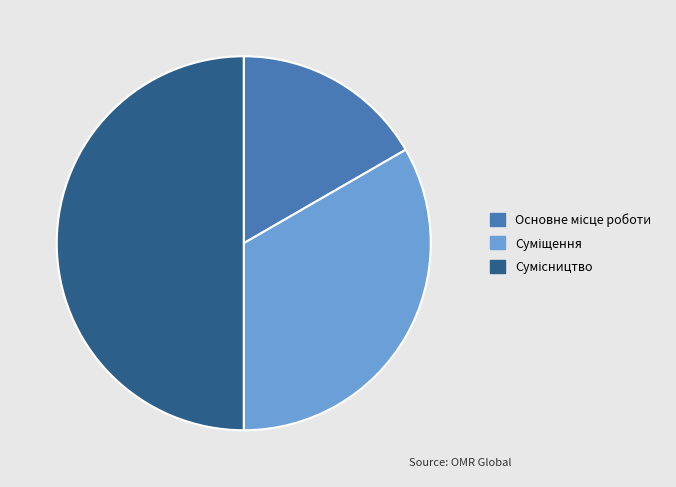

Does any single category account for the majority?

No